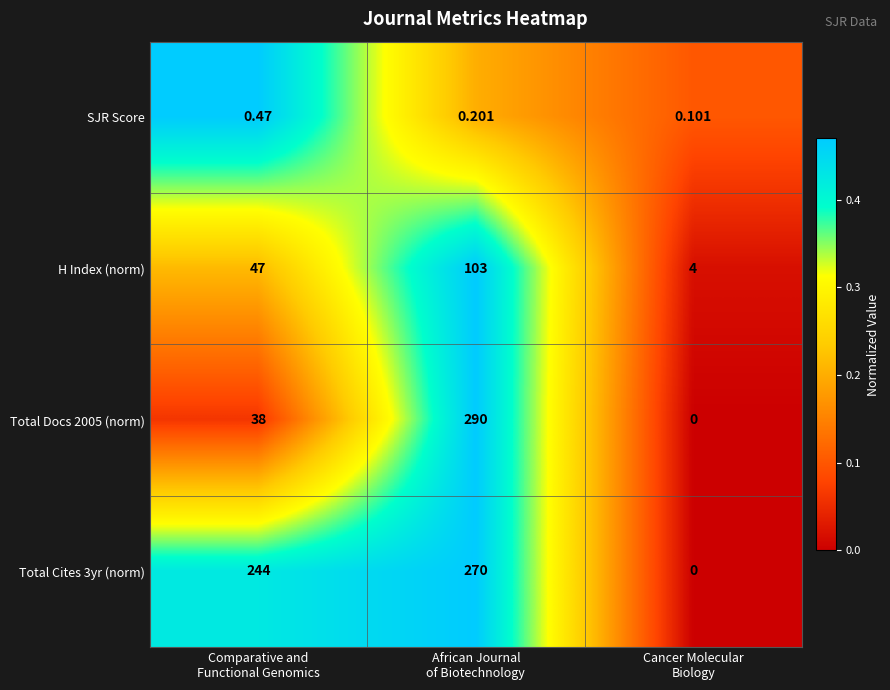

How many values in the Total Docs 2005 (norm) series are below 38?

1